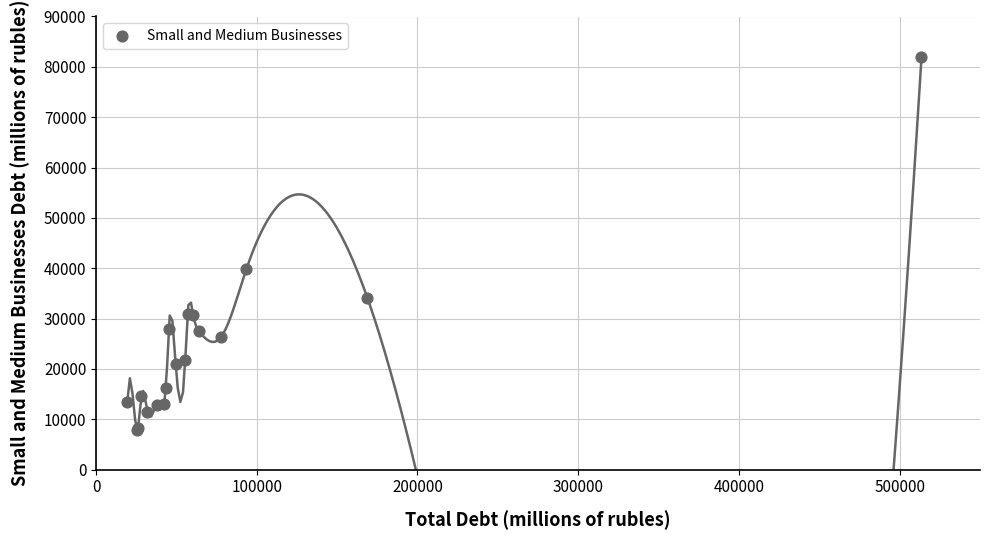

What Y value in the scatter plot is closest to 44875?

39777.2